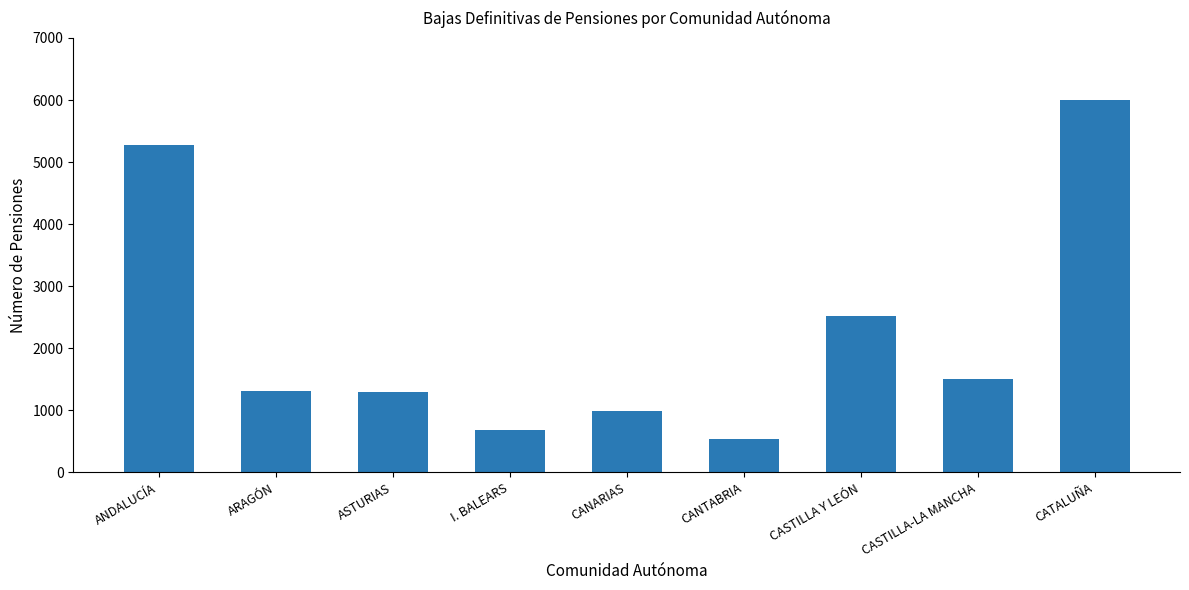

What is the ratio of the value at CASTILLA Y LEÓN to the value at I. BALEARS?

3.7